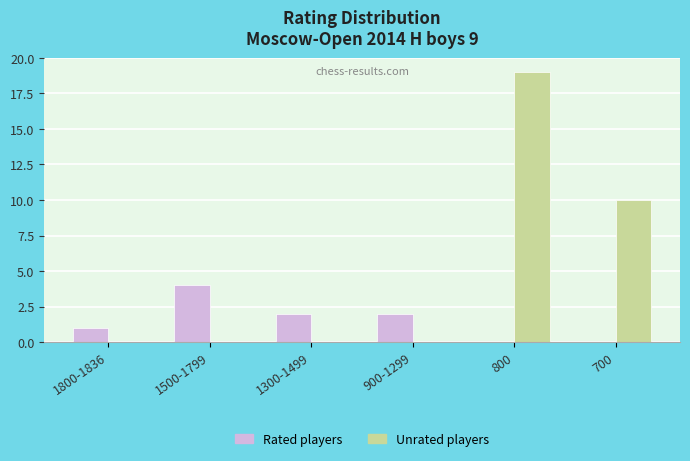

At which category does the chart reach its peak across all series?

800